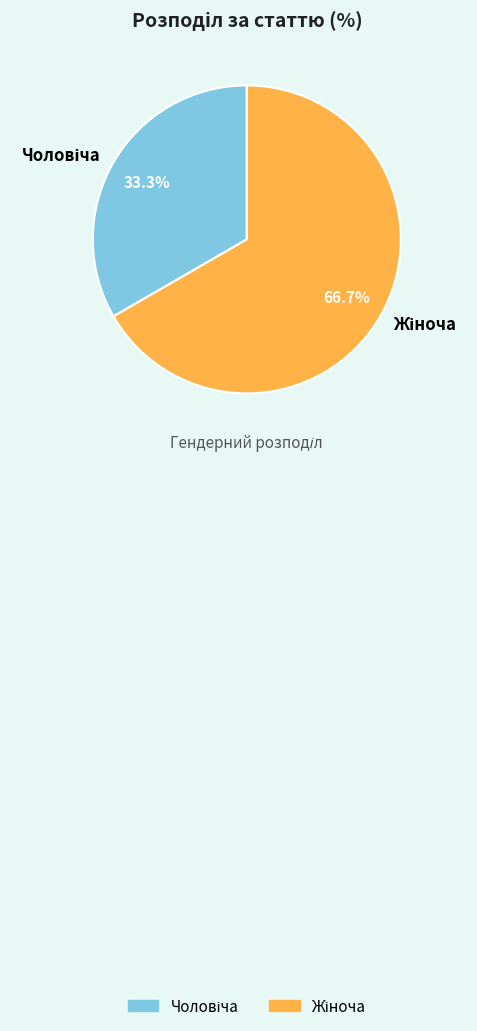

To the nearest percent, what portion does Жіноча represent?

67%